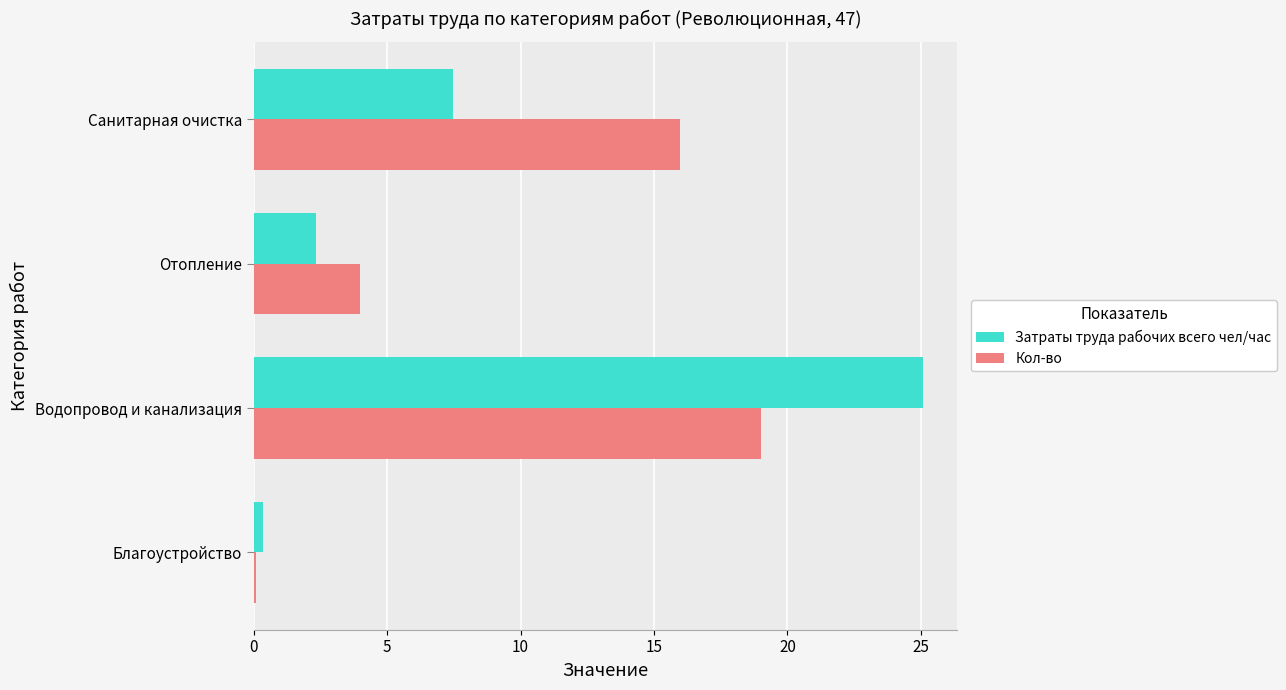

What is the sum of all Затраты труда рабочих всего чел/час values?

35.3